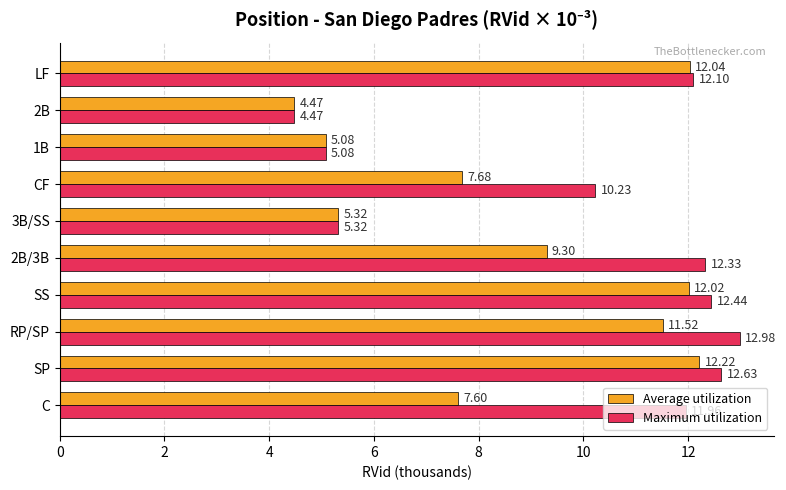

How many values in the Average utilization series exceed 9?

5